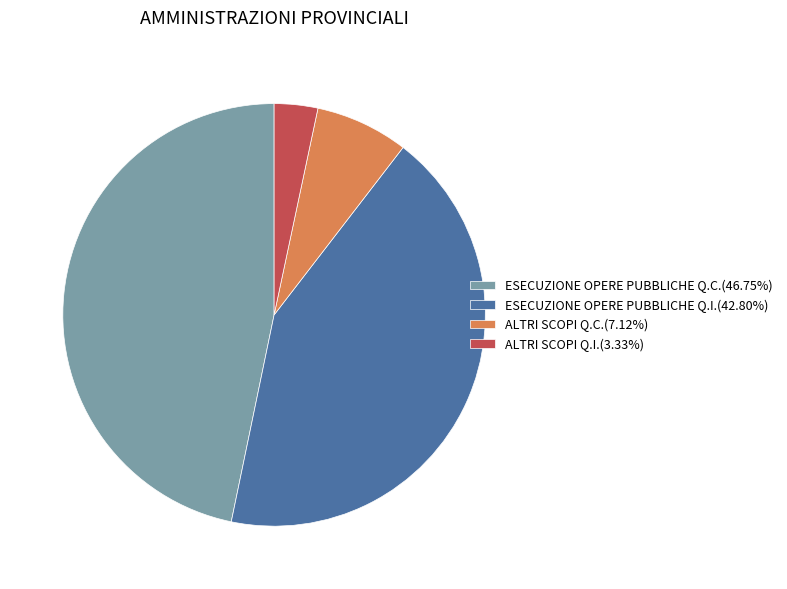

Between ALTRI SCOPI Q.C. and ESECUZIONE OPERE PUBBLICHE Q.C., which is larger?

ESECUZIONE OPERE PUBBLICHE Q.C.